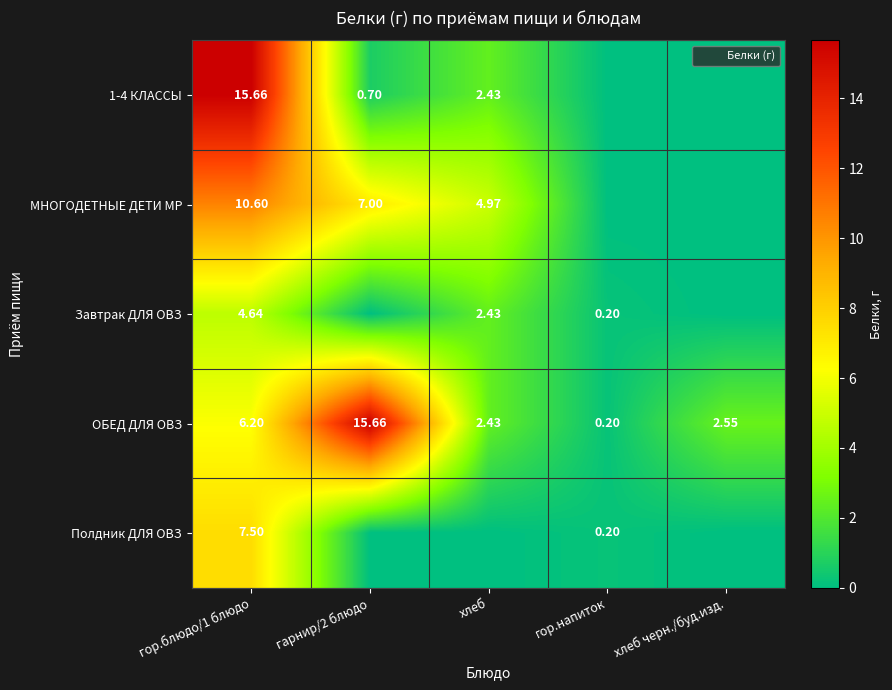

True or false: ОБЕД ДЛЯ ОВЗ has a value of 2.5 at хлеб черн./буд.изд..

True